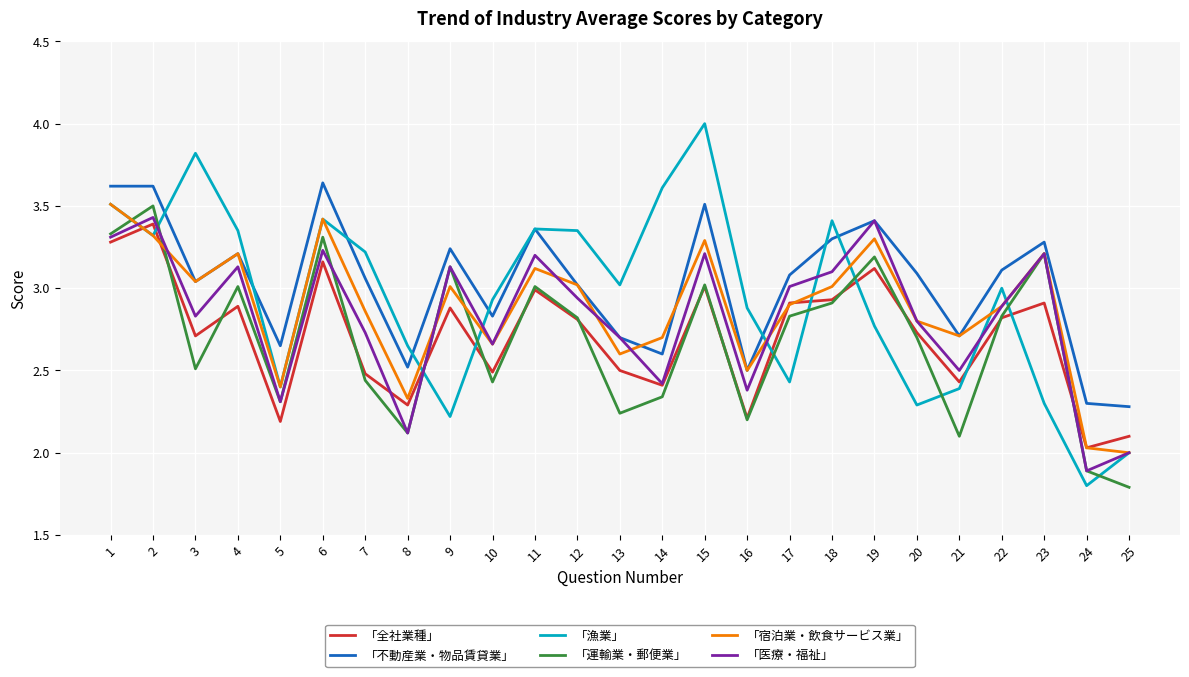

Is it true that 「宿泊業・飲食サービス業」 equals 4.5 at 21?

False